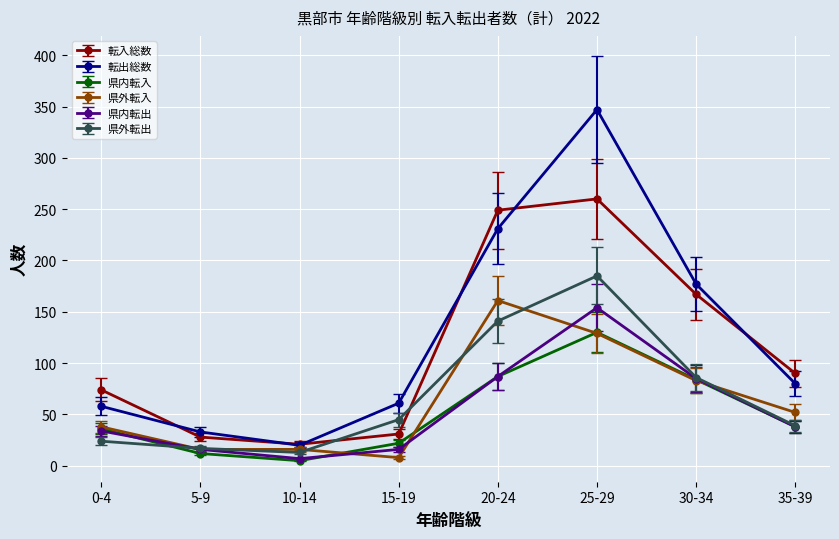

At which category is the sum across all series the highest?

25-29